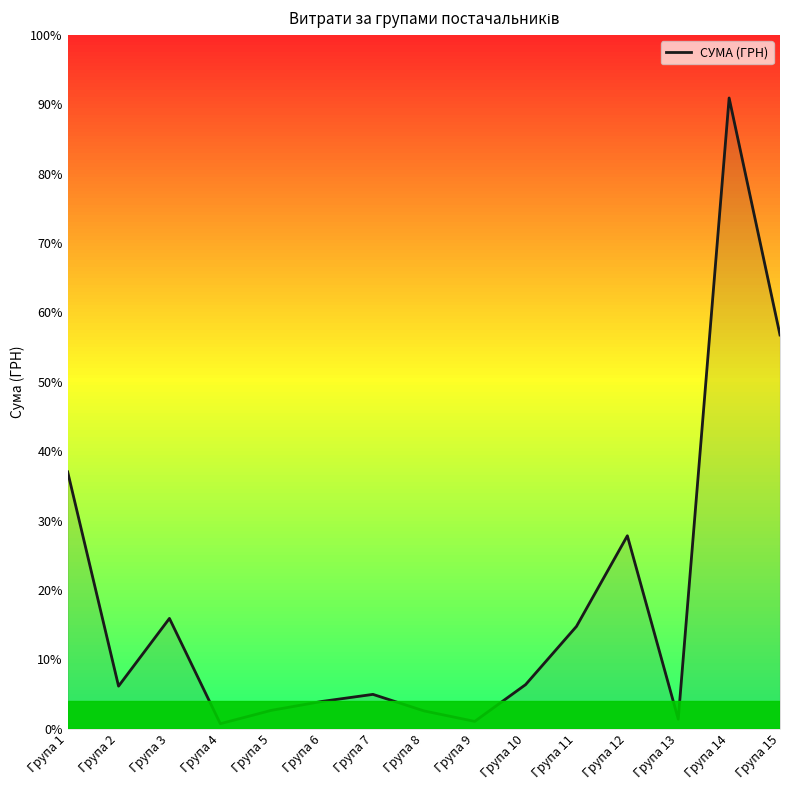

Reading left to right, extract all data points from this chart.

30216.8	5002.3	12972.0	580.8	2149.2	3203.7	4032.9	2092.0	854.0	5181.5	12034.8	22697.3	1111.4	74213.0	46324.9